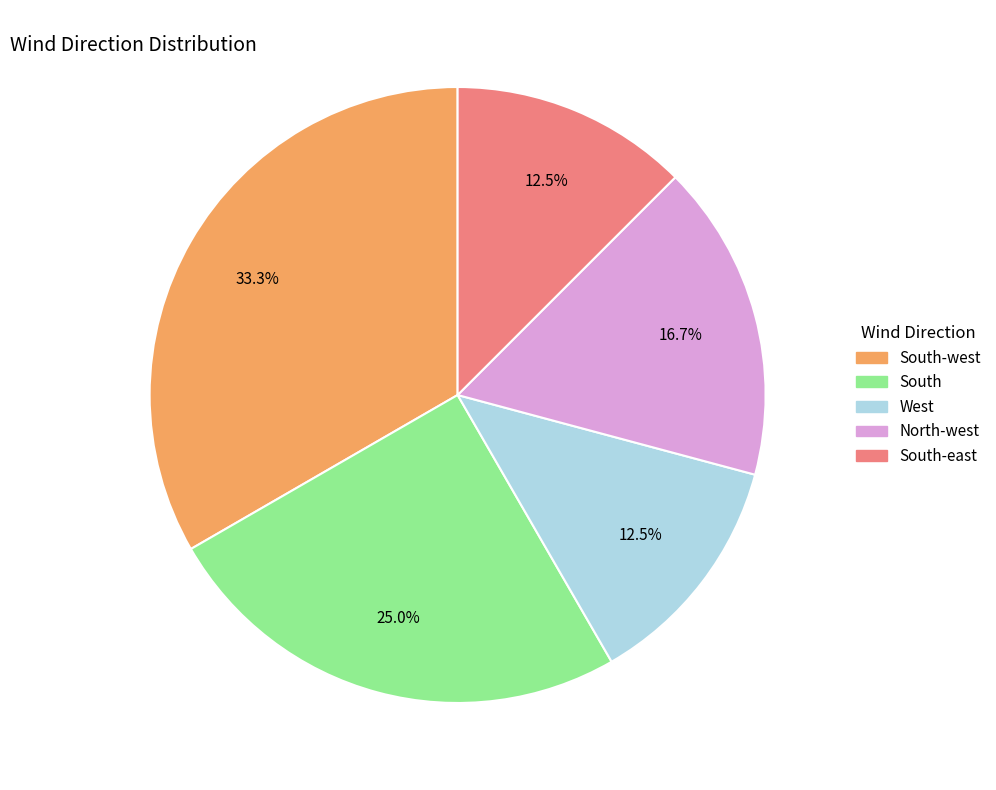

Is there a majority slice in this chart?

No